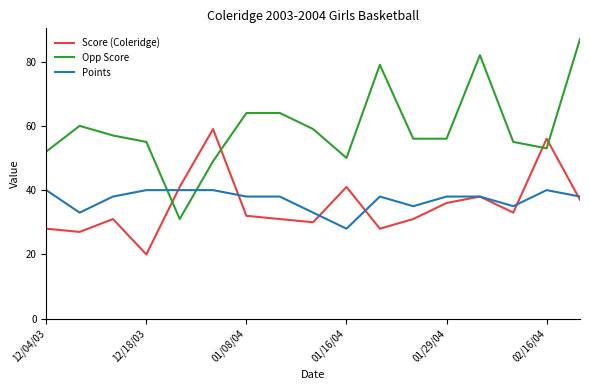

How many times do Opp Score and Score (Coleridge) cross each other?

4